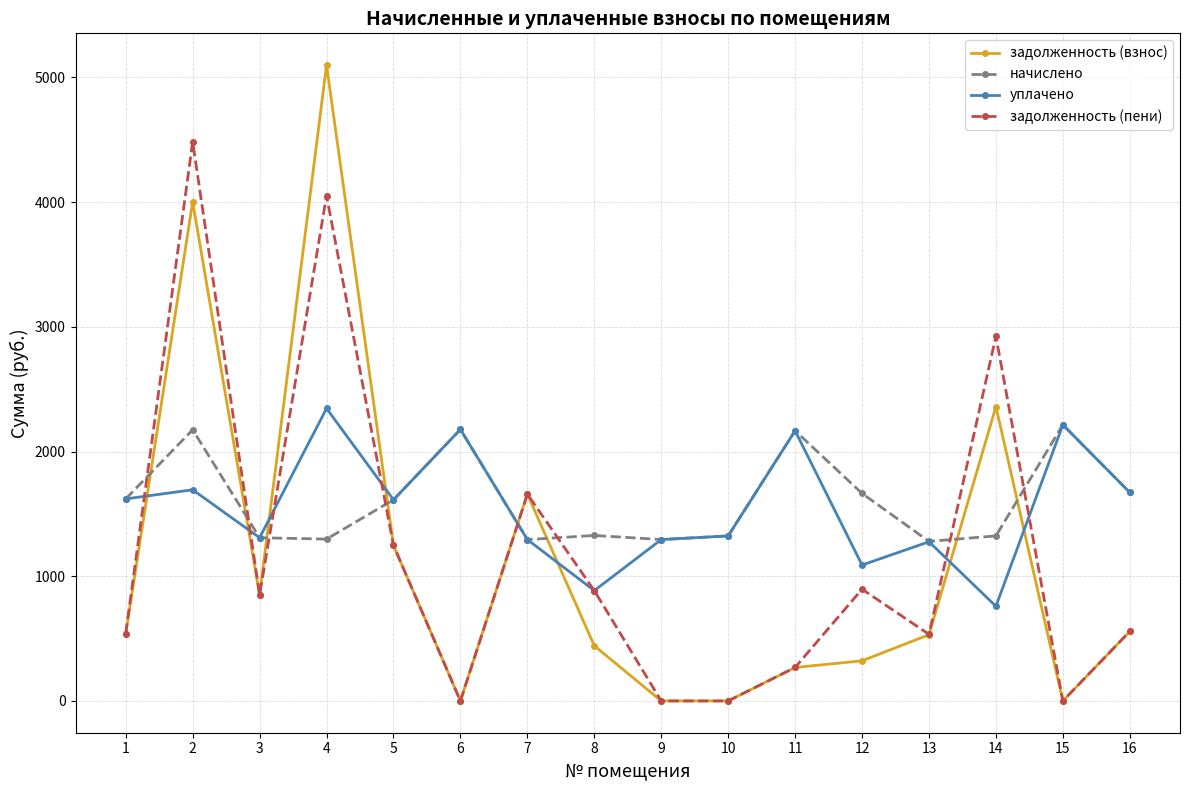

Rank the series by their maximum value, from lowest to highest.

начислено, уплачено, задолженность (пени), задолженность (взнос)